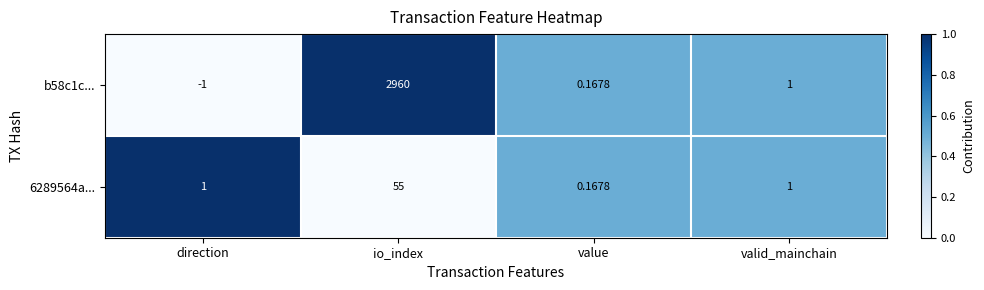

How many positive values does the b58c1c... series have?

3